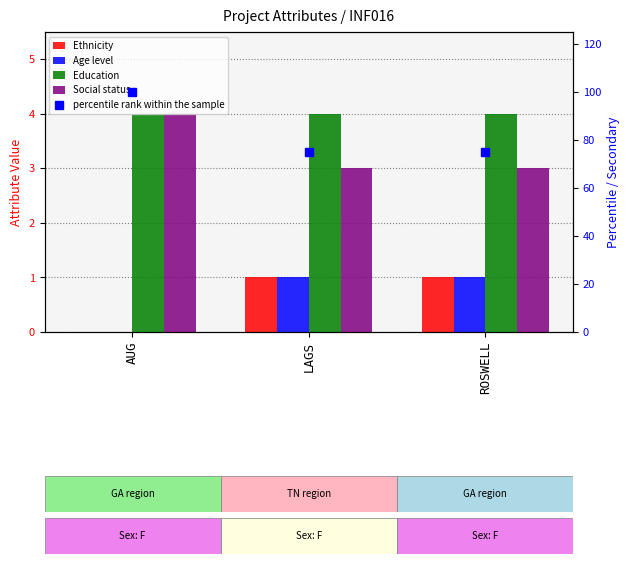

Reading left to right, list all the values displayed in this chart.

Ethnicity: AUG=0	LAGS=1	ROSWELL=1
Age level: AUG=0	LAGS=1	ROSWELL=1
Education: AUG=4	LAGS=4	ROSWELL=4
Social status: AUG=4	LAGS=3	ROSWELL=3
percentile rank within the sample: AUG=100	LAGS=75	ROSWELL=75